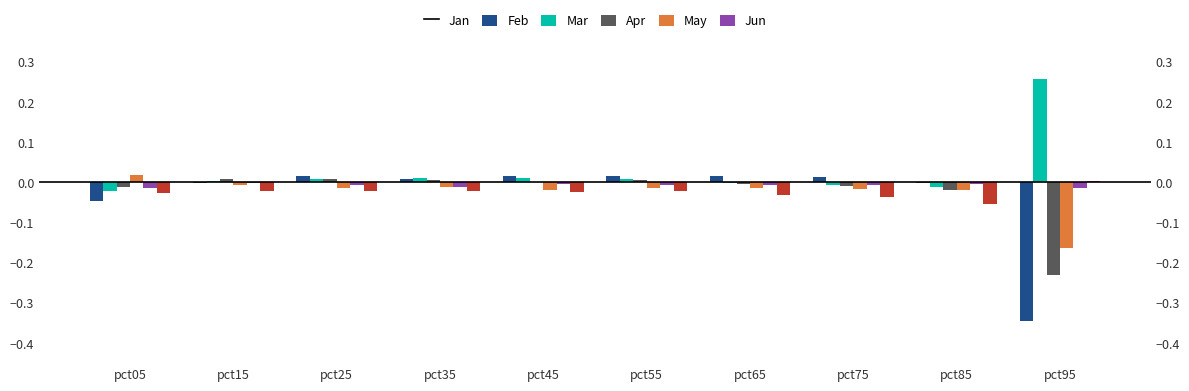

Reading left to right, list all the values displayed in this chart.

Jan: pct05=-0.0	pct15=-0.0	pct25=0.0	pct35=0.0	pct45=0.0	pct55=0.0	pct65=0.0	pct75=0.0	pct85=-0.0	pct95=-0.3
Feb: pct05=-0.0	pct15=0.0	pct25=0.0	pct35=0.0	pct45=0.0	pct55=0.0	pct65=-0.0	pct75=-0.0	pct85=-0.0	pct95=0.3
Mar: pct05=-0.0	pct15=0.0	pct25=0.0	pct35=0.0	pct45=0.0	pct55=0.0	pct65=-0.0	pct75=-0.0	pct85=-0.0	pct95=-0.2
Apr: pct05=0.0	pct15=-0.0	pct25=-0.0	pct35=-0.0	pct45=-0.0	pct55=-0.0	pct65=-0.0	pct75=-0.0	pct85=-0.0	pct95=-0.2
May: pct05=-0.0	pct15=-0.0	pct25=-0.0	pct35=-0.0	pct45=-0.0	pct55=-0.0	pct65=-0.0	pct75=-0.0	pct85=-0.0	pct95=-0.0
Jun: pct05=-0.0	pct15=-0.0	pct25=-0.0	pct35=-0.0	pct45=-0.0	pct55=-0.0	pct65=-0.0	pct75=-0.0	pct85=-0.1	pct95=0.0